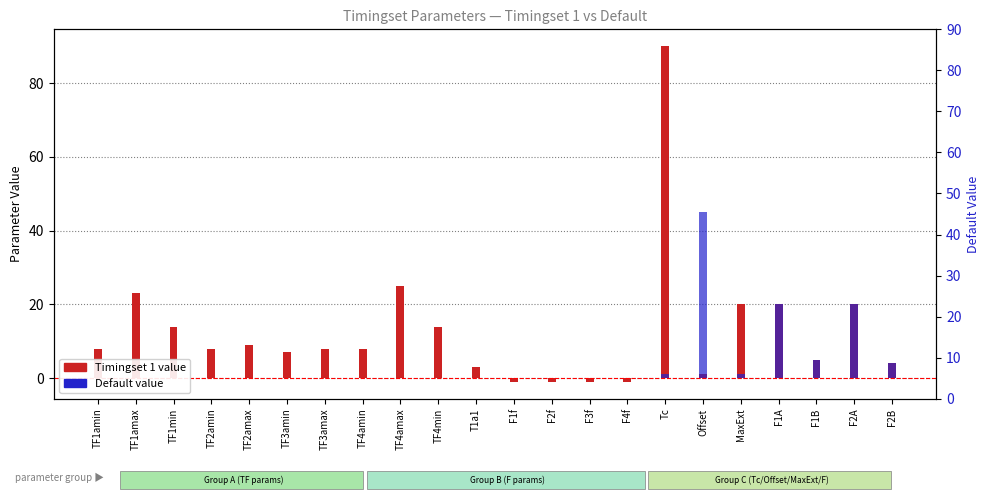

What are all the series names shown in the legend?

Timingset 1 value, Default value